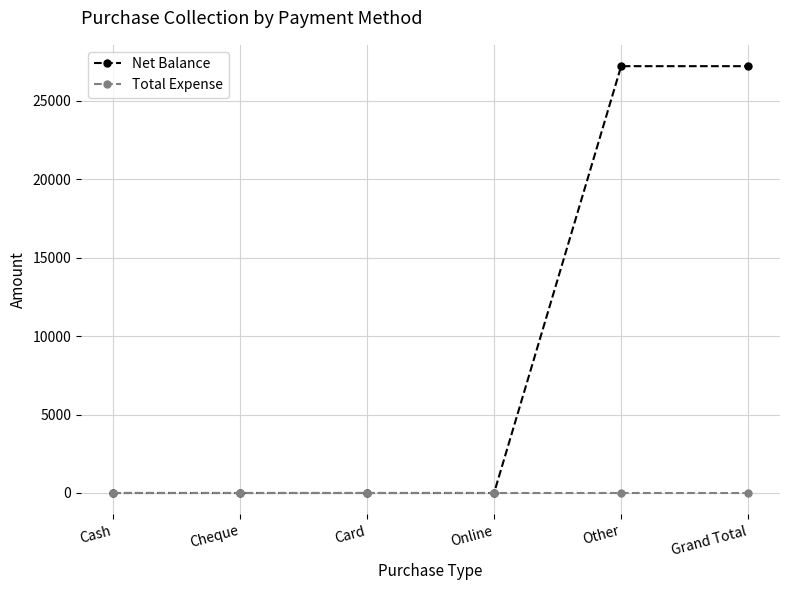

What is the greatest value displayed?

27200